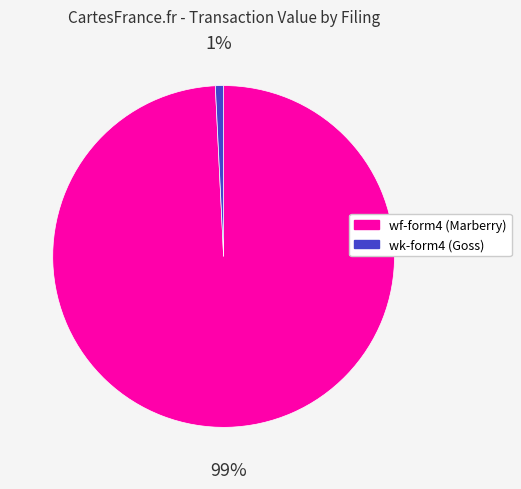

How many segments does this pie chart have?

2